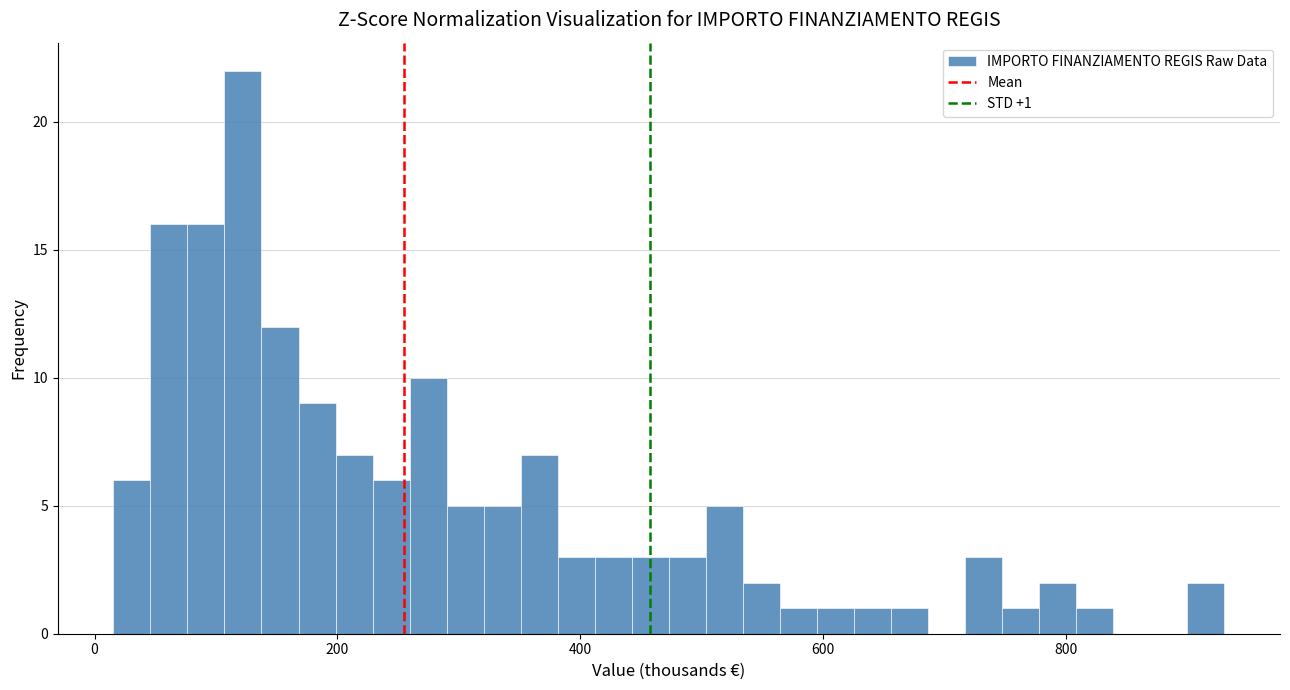

Read against the x-axis, roughly where is the centre of the tallest bar?

120